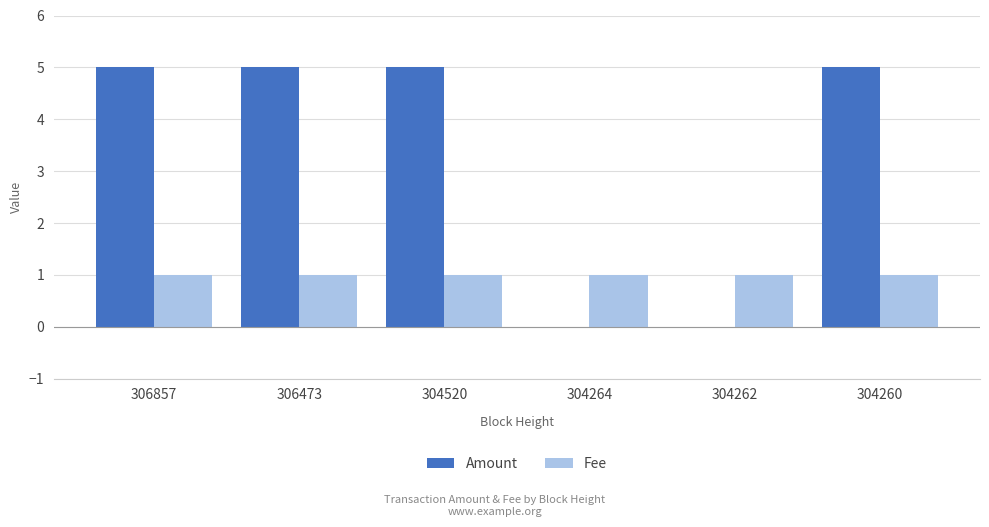

How many groups of bars are there?

6